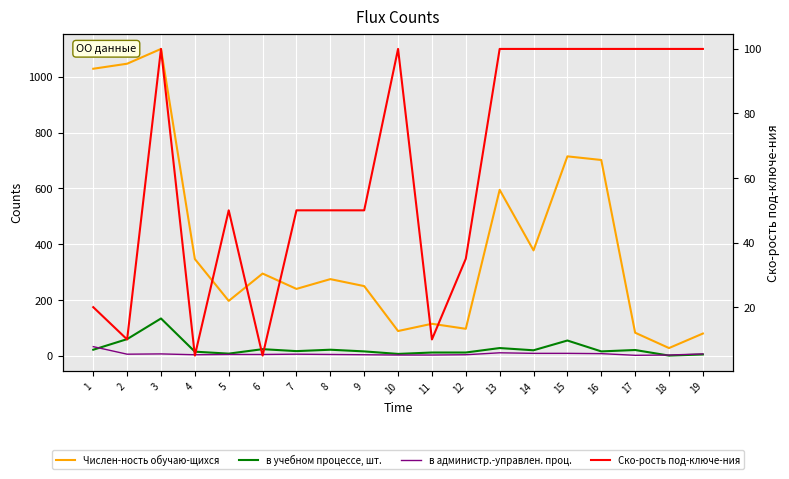

Between which two adjacent categories do в учебном процессе, шт. and Ско-рость под-ключе-ния first intersect?

4 and 5